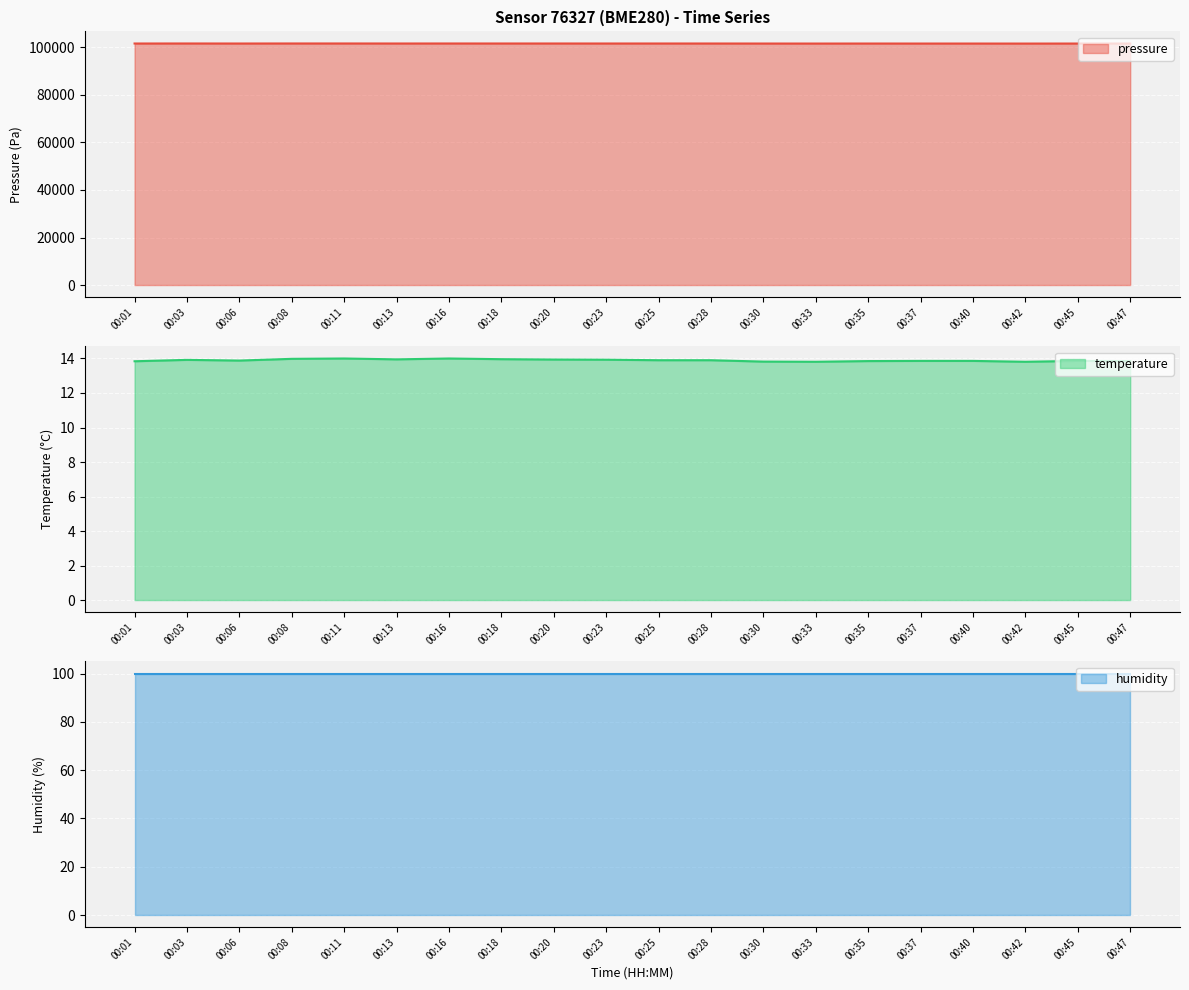

True or false: temperature and pressure cross at least once.

False